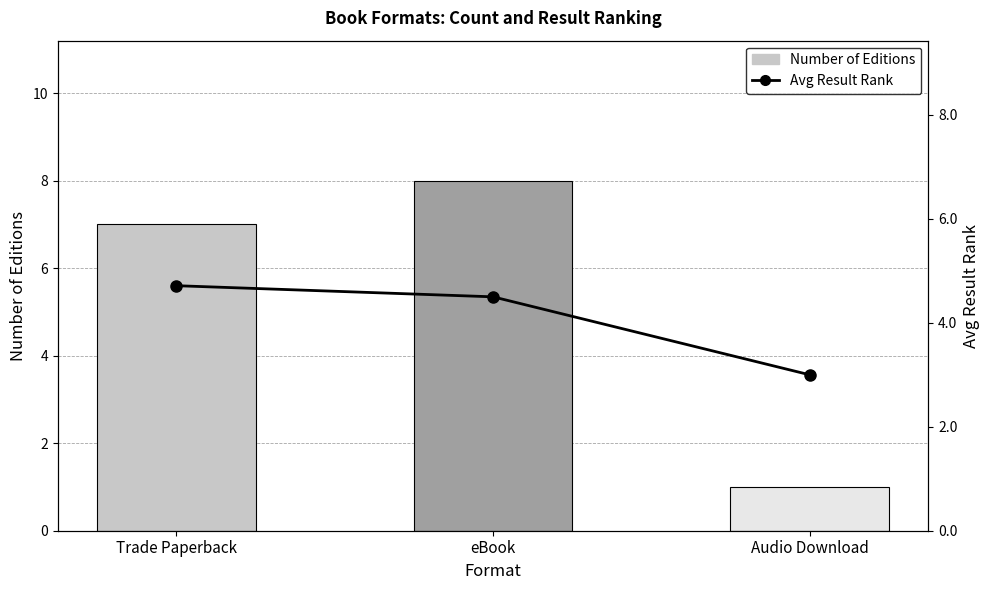

Rank the series at eBook from lowest to highest value.

Avg Result Rank, Number of Editions